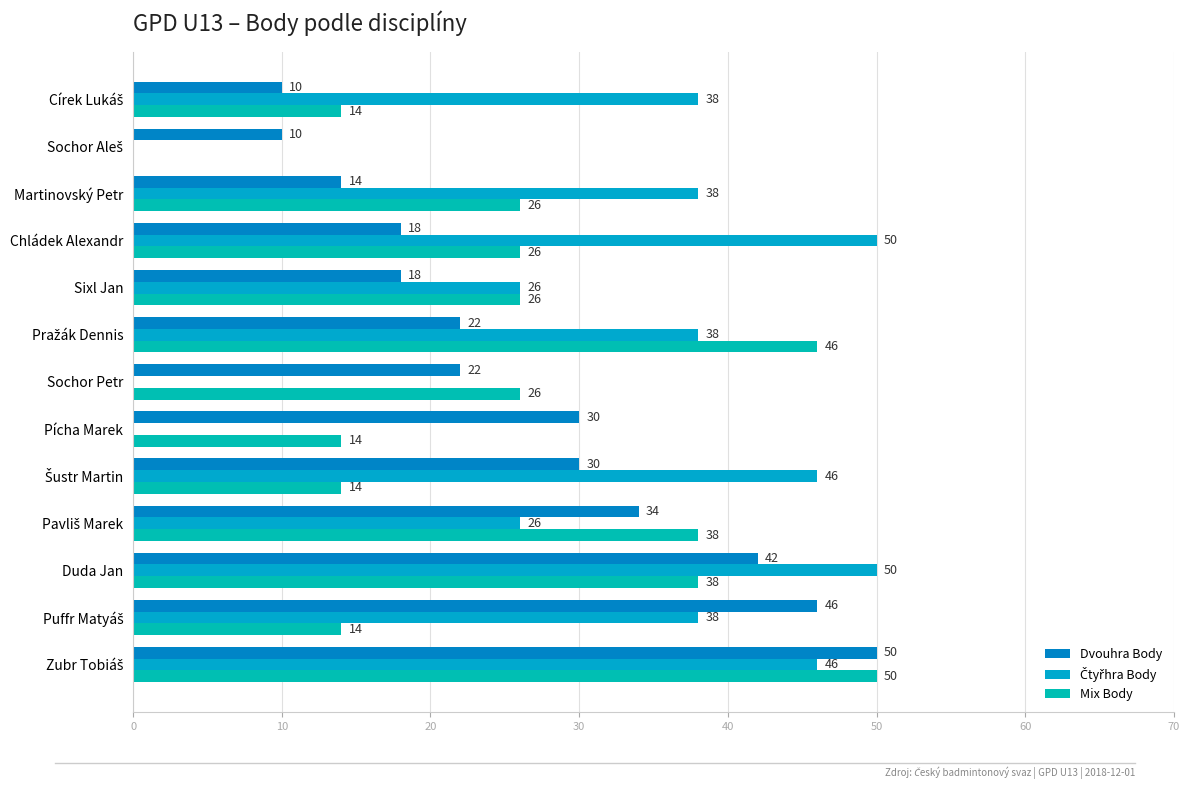

How many distinct data groups are displayed?

3